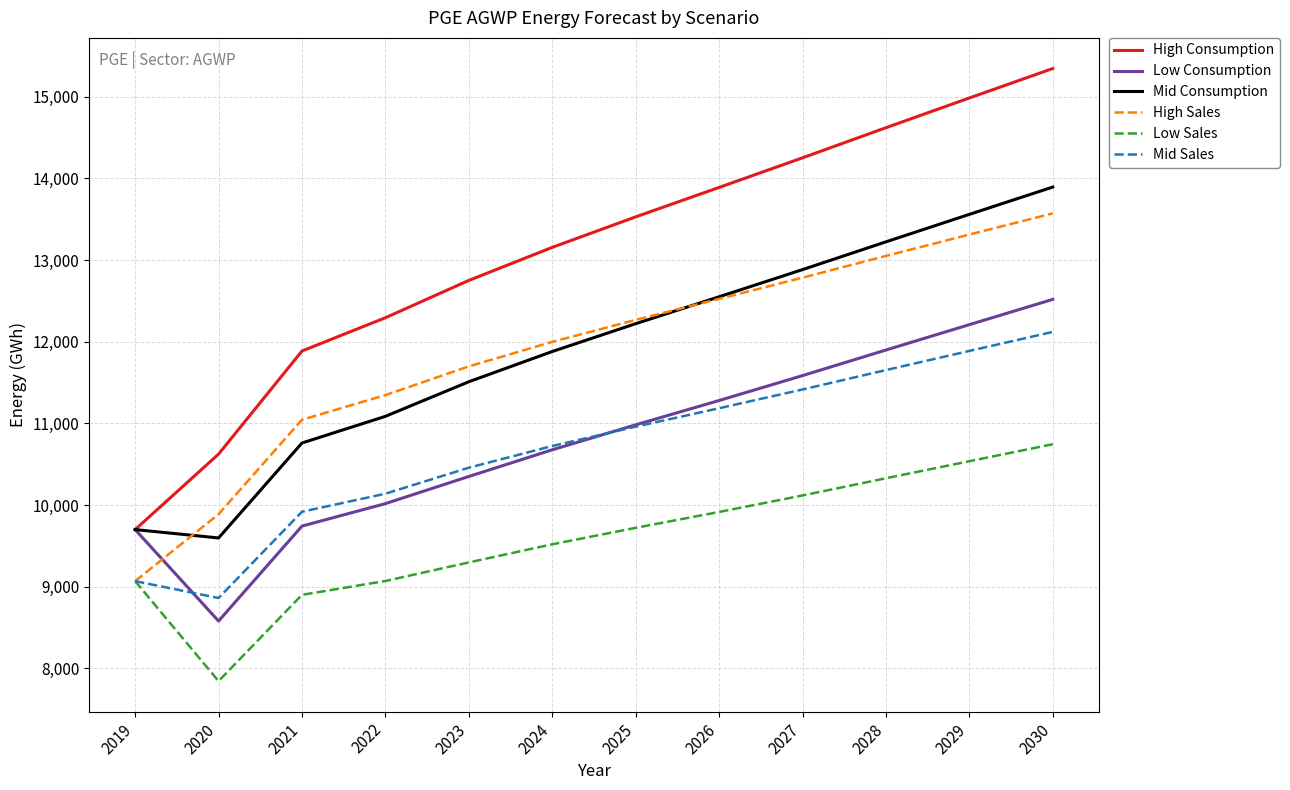

True or false: Mid Consumption has a value of 7895.0 at 2030.

False